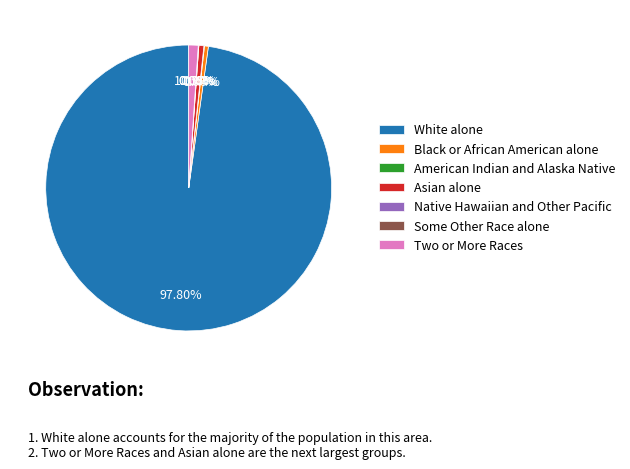

To the nearest percent, what is the difference between the largest and smallest slice percentages?

98%